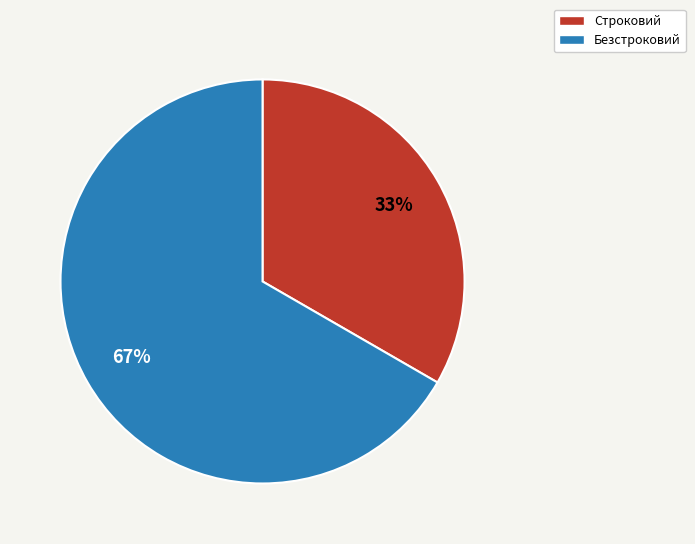

Do Безстроковий and Строковий together represent more than half of the pie?

Yes